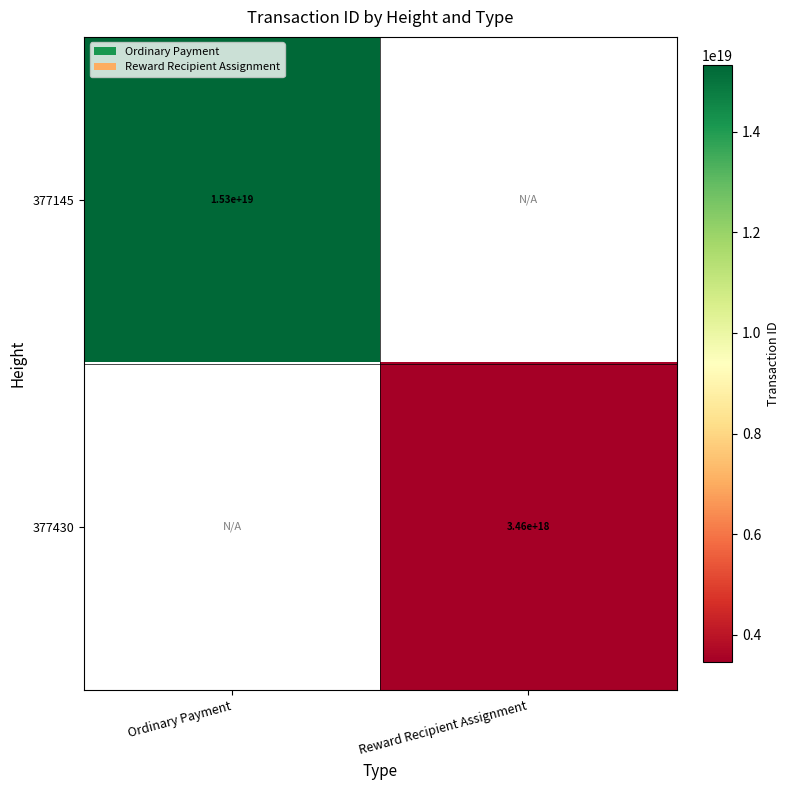

True or false: 377145 has a value of 15300000000000000000 at Ordinary Payment.

True